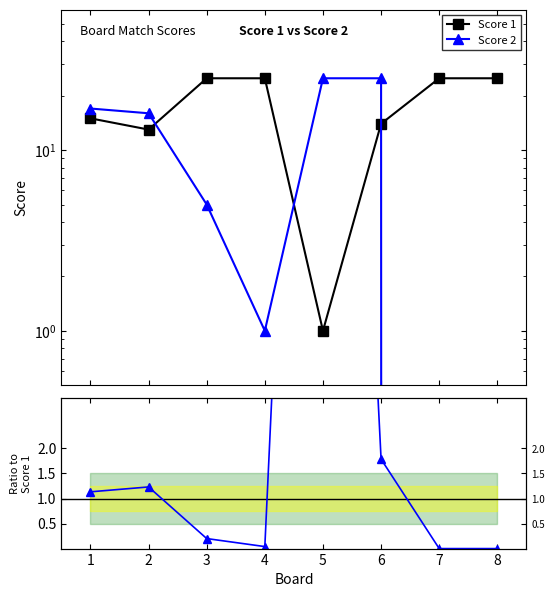

What is the minimum value for Score 1?

1.0